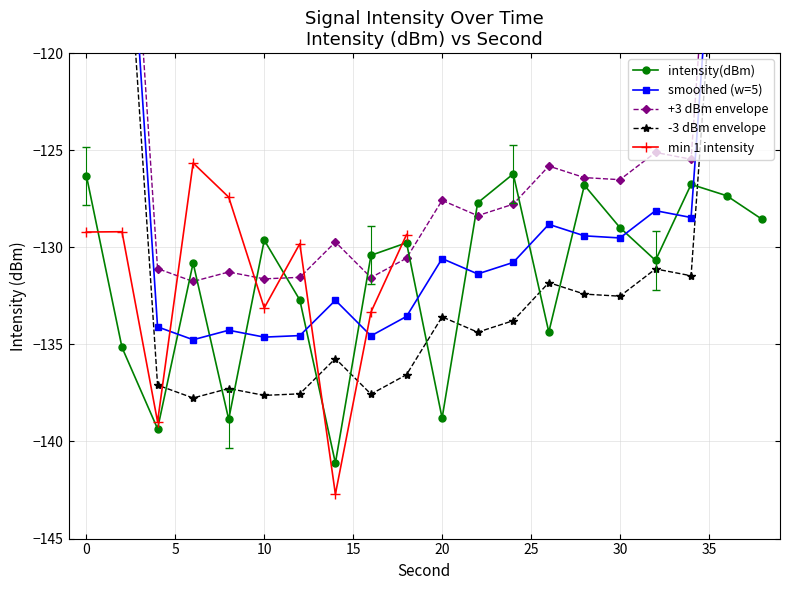

What is the change in value from 2 to 14?

-6.0